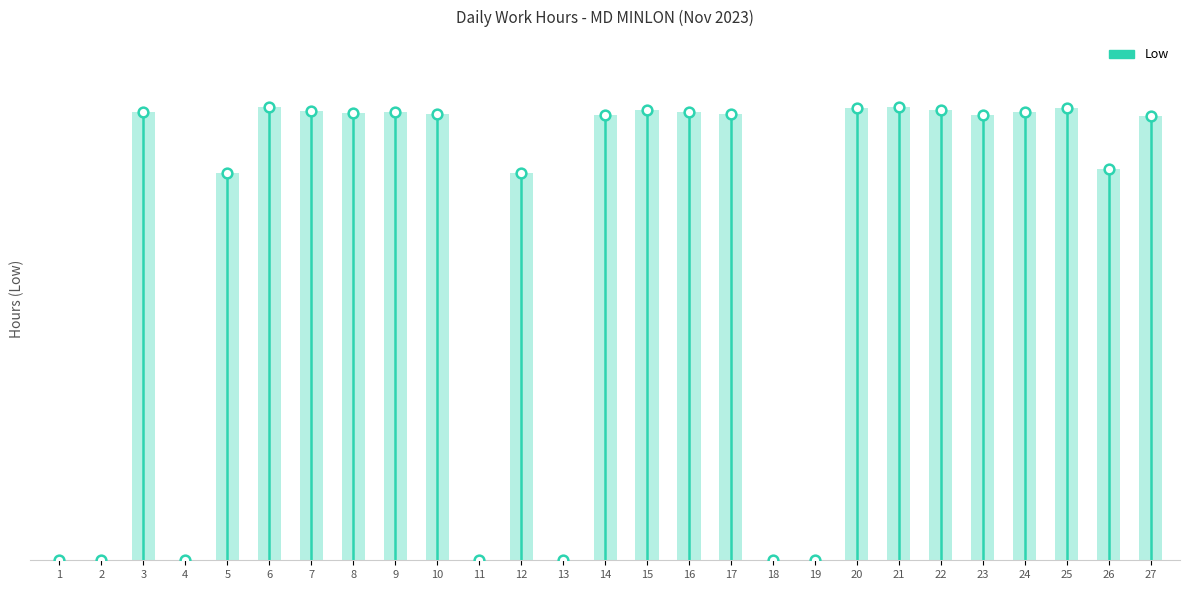

Reading left to right, list all the values displayed in this chart.

0.0	0.0	11.1	0.0	9.6	11.3	11.2	11.1	11.1	11.1	0.0	9.6	0.0	11.1	11.2	11.1	11.1	0.0	0.0	11.2	11.3	11.2	11.1	11.2	11.2	9.7	11.0